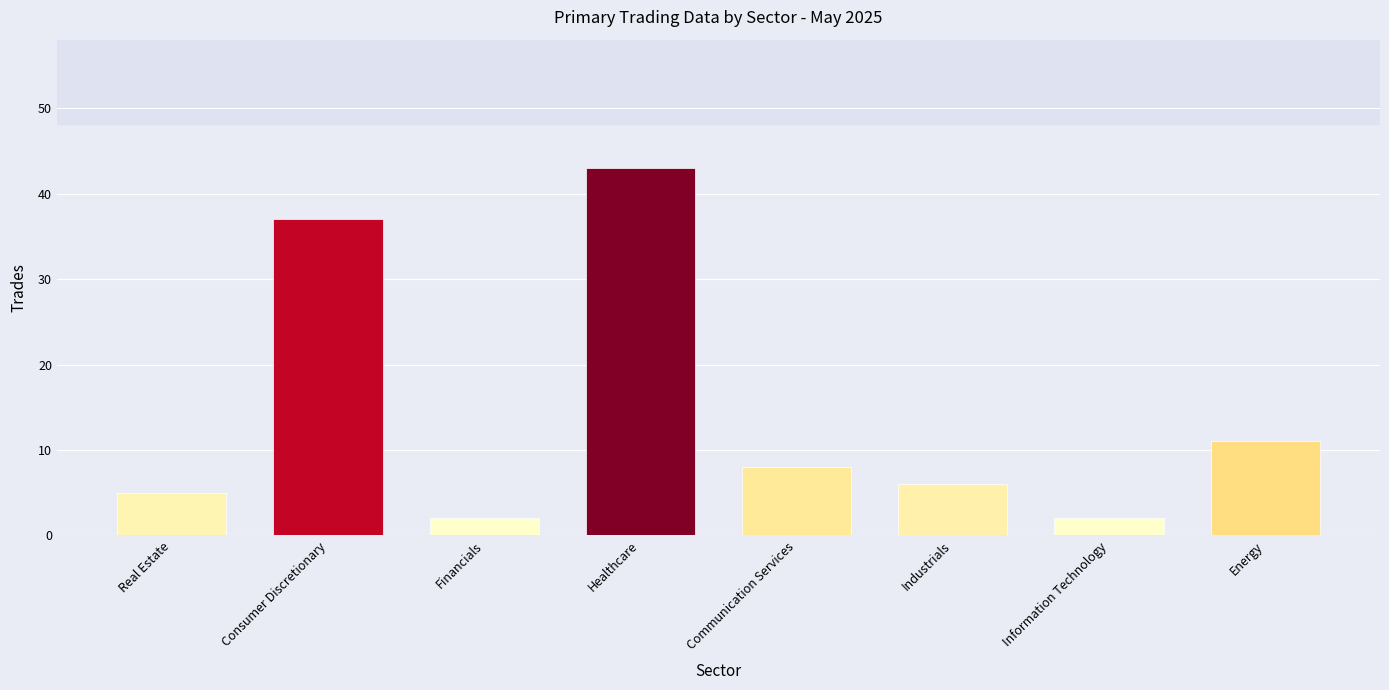

What is the label of the 1st bar from the left?

Real Estate